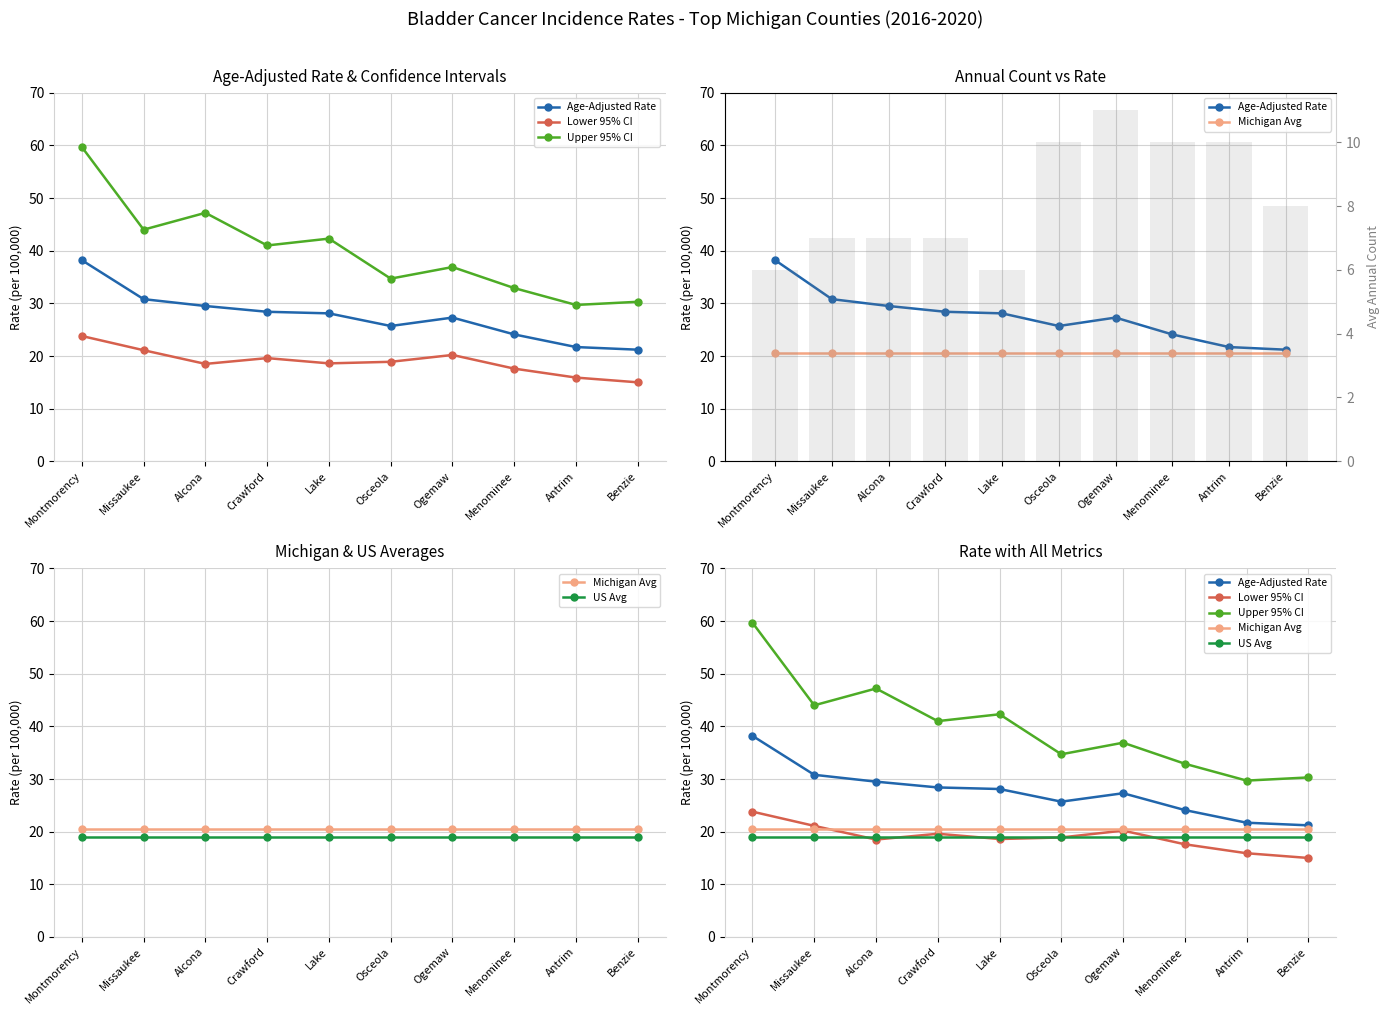

Is it true that Michigan Avg equals 20.5 at Missaukee?

True